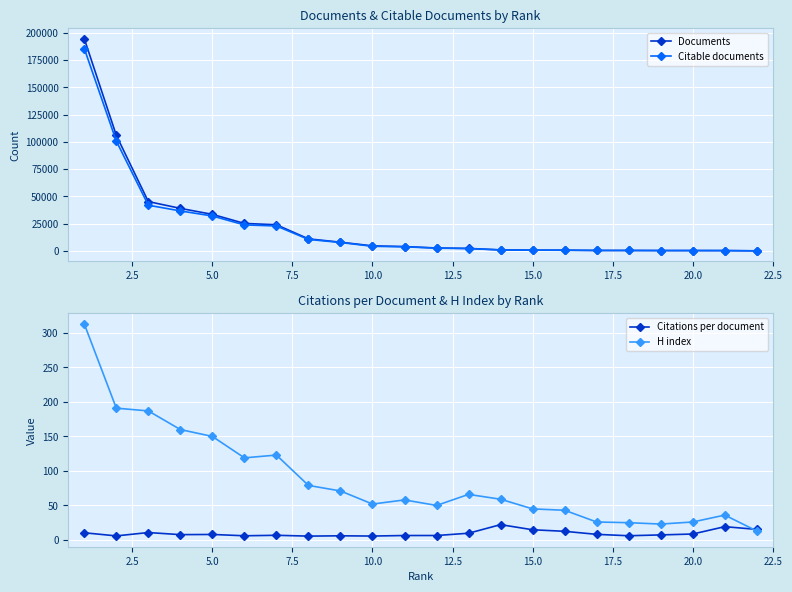

What is the greatest value displayed?

194762.0